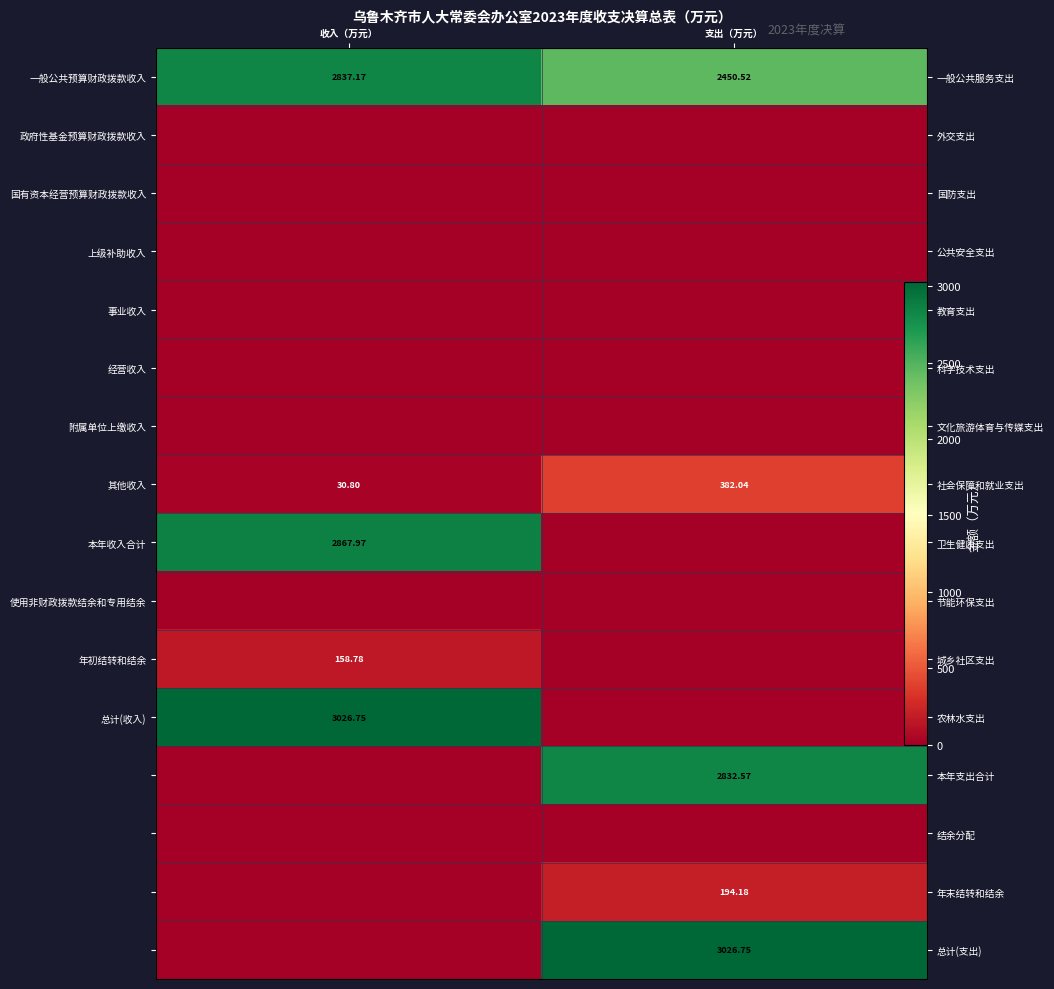

What is the spread (max minus min) of values at 支出（万元）?

3026.8